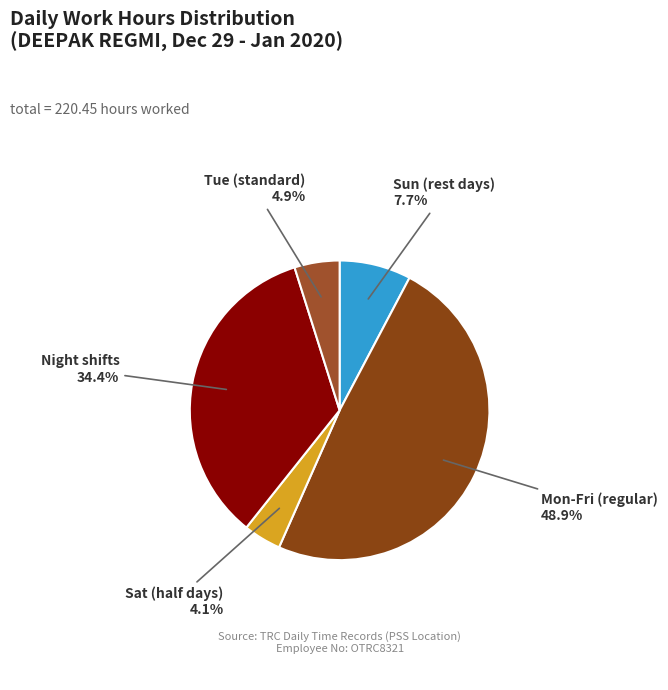

Count the number of slices in the pie.

5